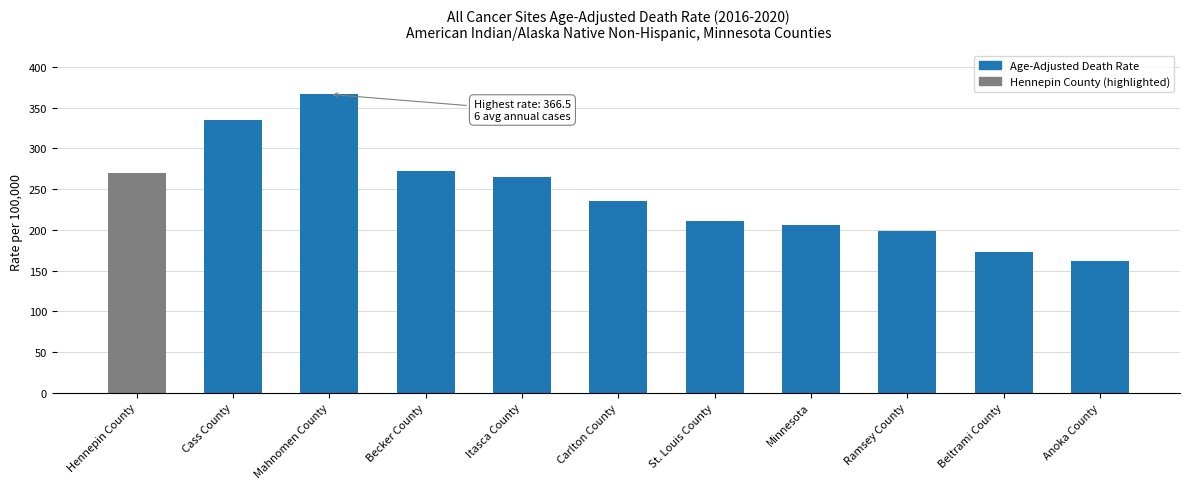

What is the change in value from Cass County to Ramsey County?

-135.9